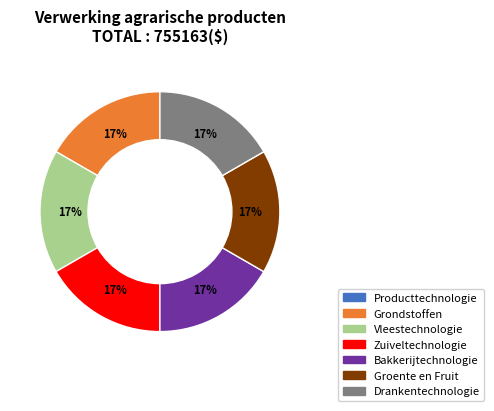

To the nearest percent, what is the combined percentage of Vleestechnologie and Grondstoffen?

33%